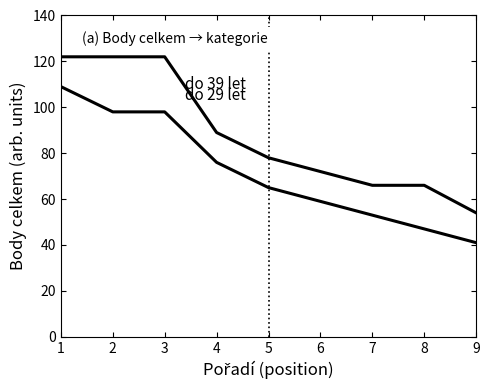

True or false: do 29 let has a value of 41 at 9.

True